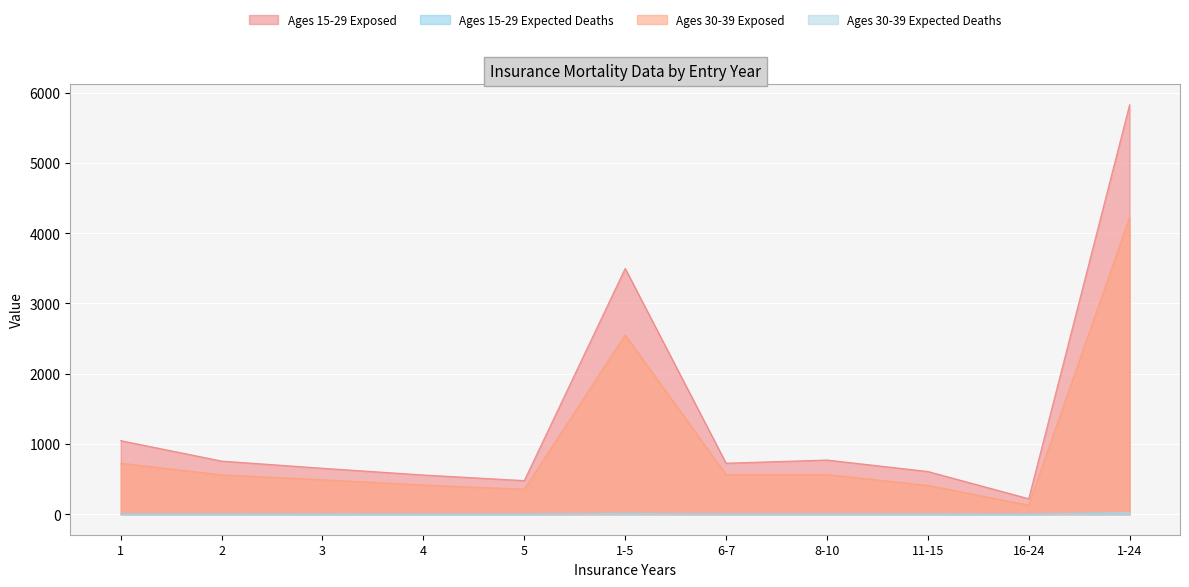

In Ages 30-39 Exposed, how many points are higher than both neighbors (excluding endpoints)?

2